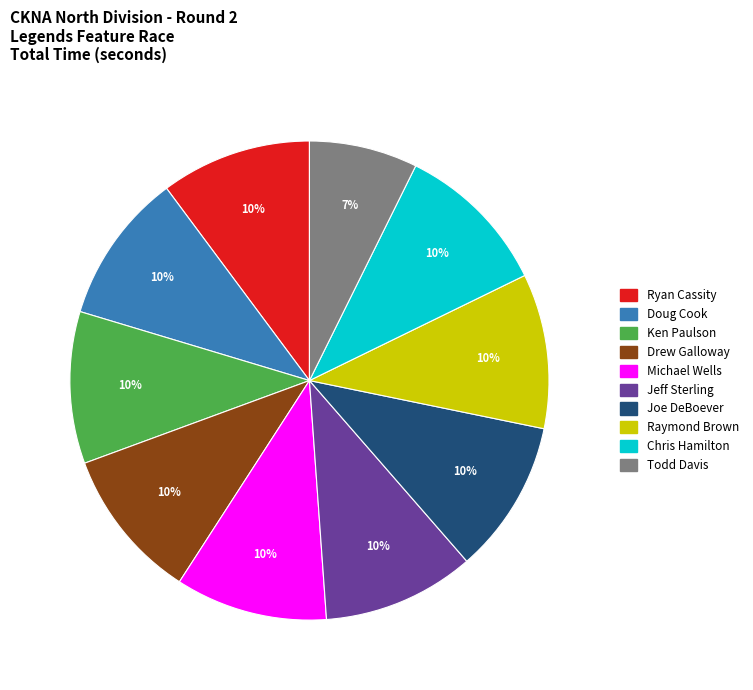

Is there any slice that represents more than half of the pie?

No